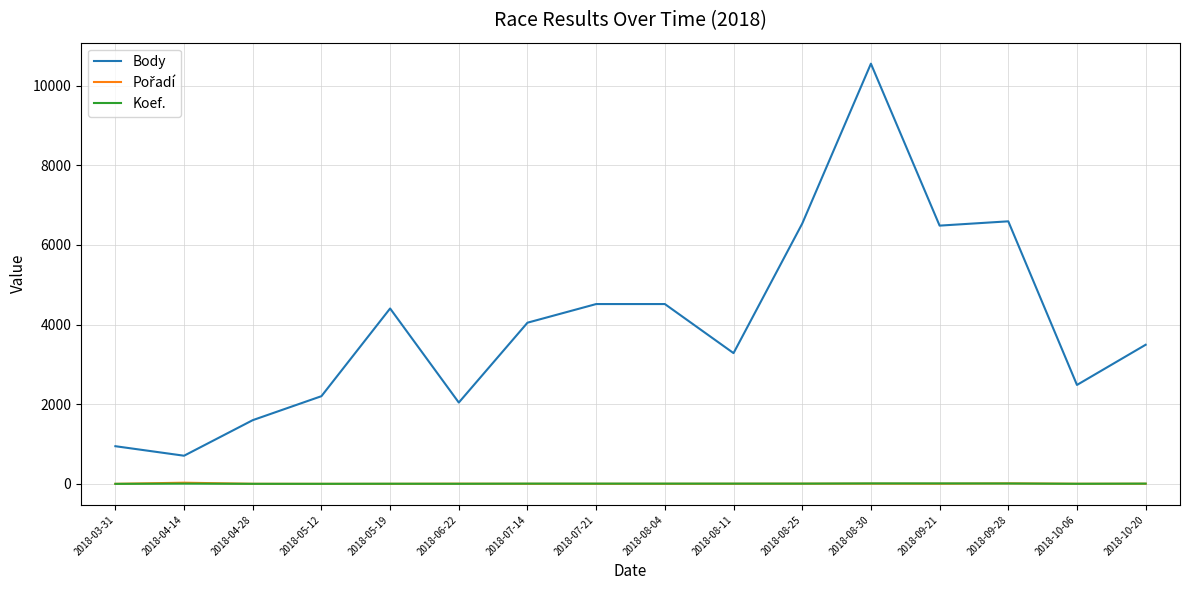

At which category is the sum across all series the highest?

2018-08-30